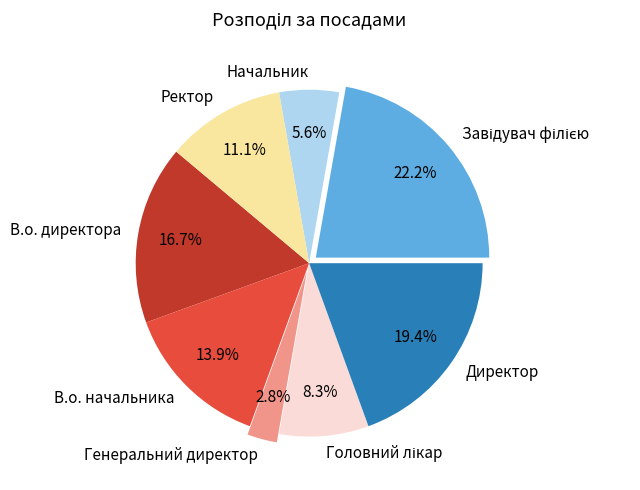

What is the smallest slice in the pie chart?

Генеральний директор